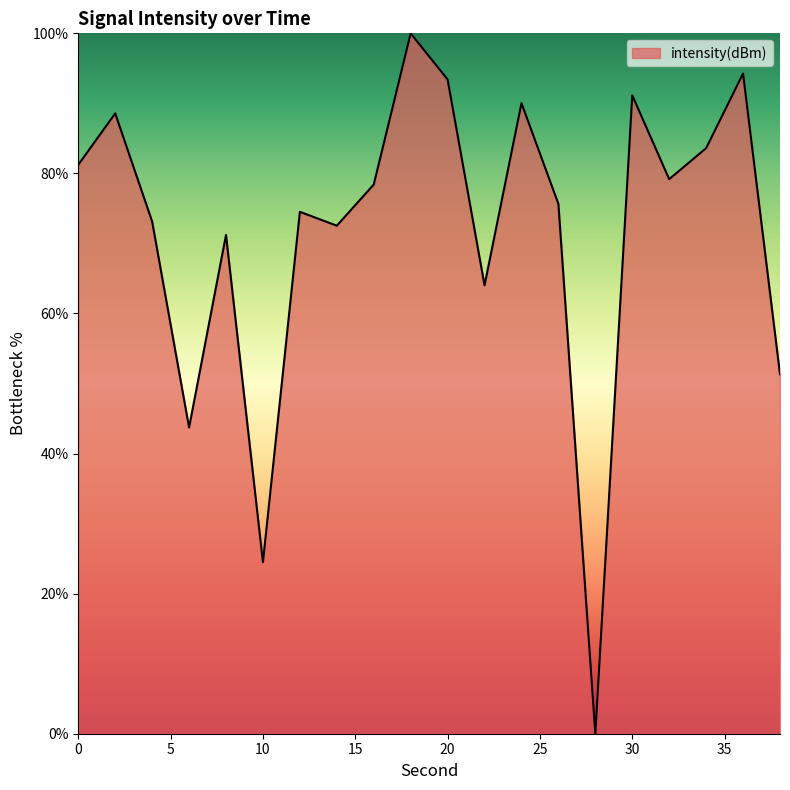

What is the maximum value shown in the chart?

100.0